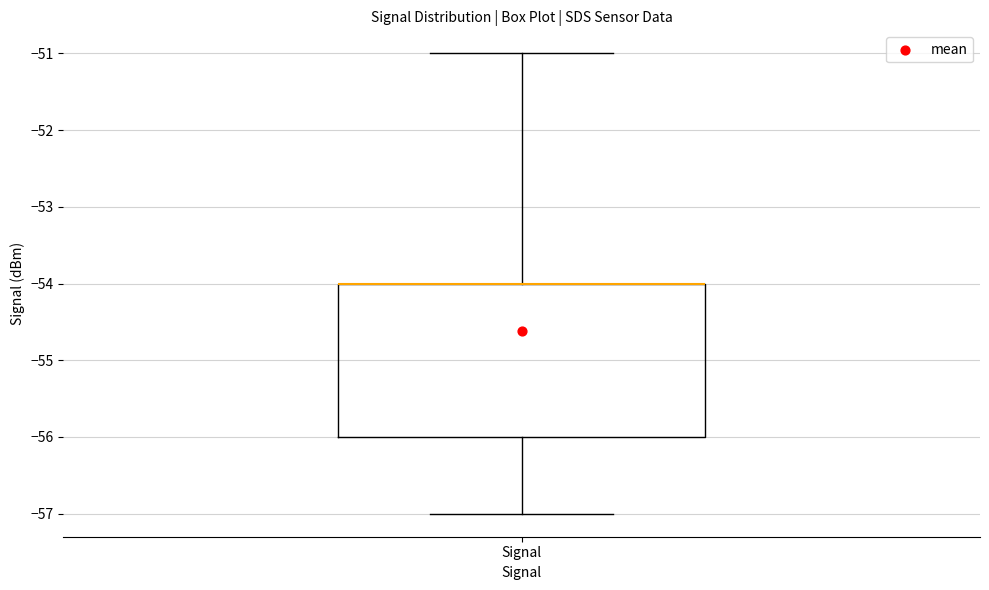

Read this box plot against the y-axis: the position of the median line, the range covered by the box, and the ends of both whiskers. The values are not printed on the chart, so give them approximately, as read against the axis.

median -54 (drawn on the box's upper edge), box -56 to -54, whiskers -57 to -51